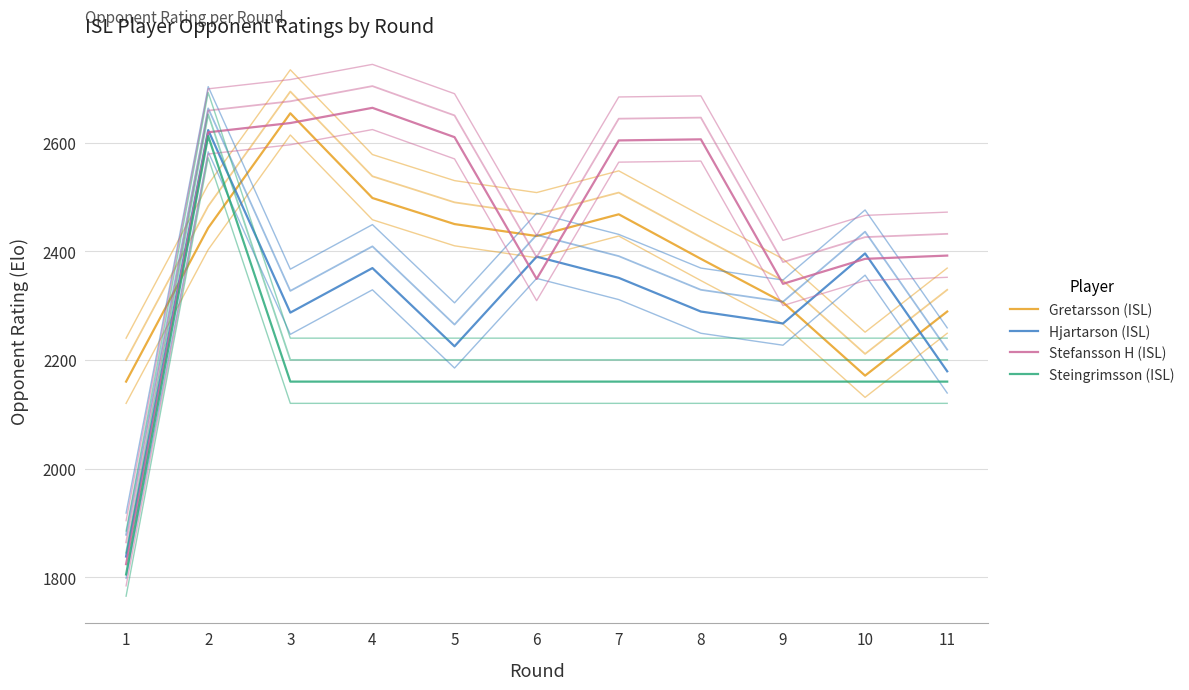

Reading left to right, list all the values displayed in this chart.

Gretarsson (ISL): 1=2160	2=2443	3=2654	4=2498	5=2450	6=2428	7=2468	8=2386	9=2306	10=2171	11=2289
Hjartarson (ISL): 1=1838	2=2623	3=2287	4=2369	5=2225	6=2390	7=2351	8=2289	9=2267	10=2396	11=2179
Stefansson H (ISL): 1=1824	2=2619	3=2636	4=2664	5=2610	6=2349	7=2604	8=2606	9=2340	10=2386	11=2392
Steingrimsson (ISL): 1=1805	2=2612	3=2160	4=2160	5=2160	6=2160	7=2160	8=2160	9=2160	10=2160	11=2160